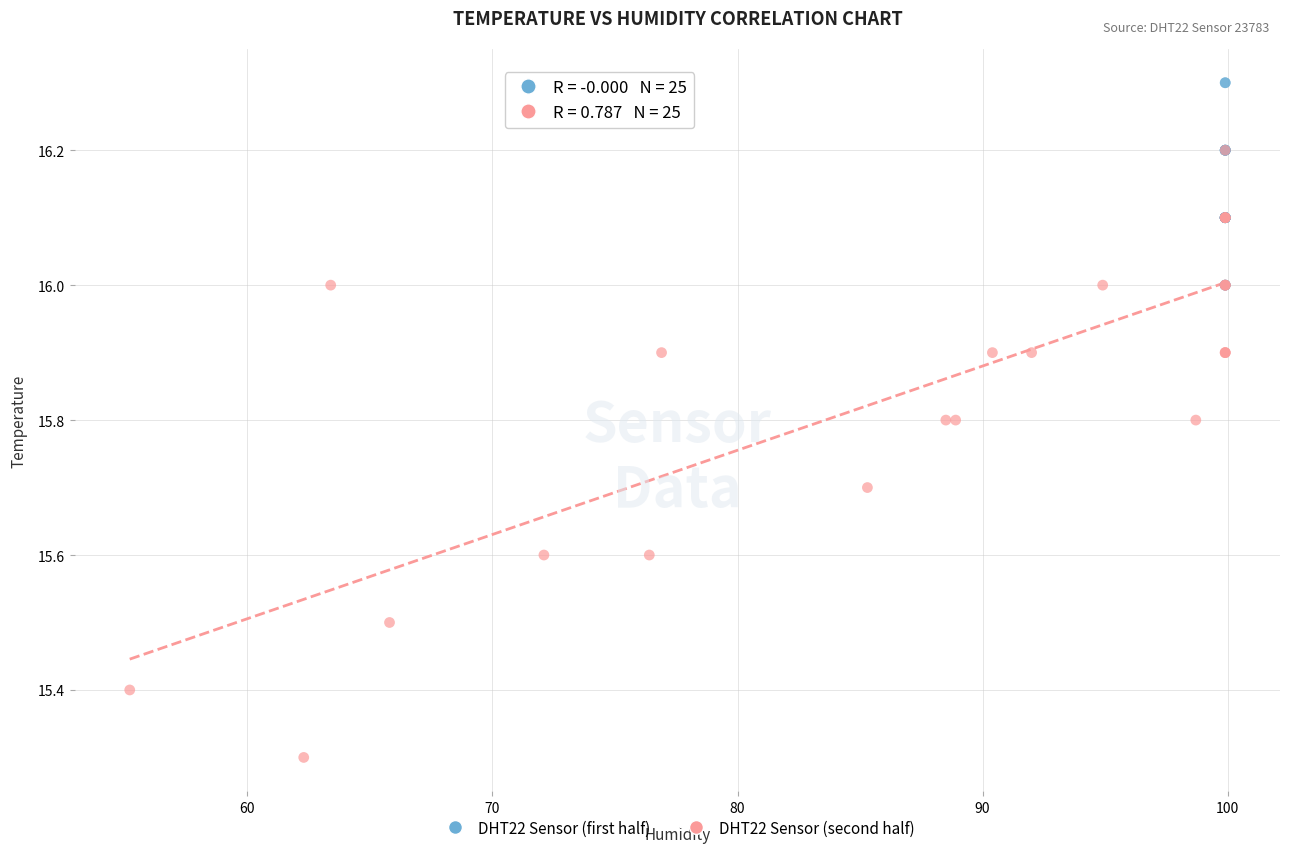

Which series contains the lowest Y value?

DHT22 Sensor (second half)